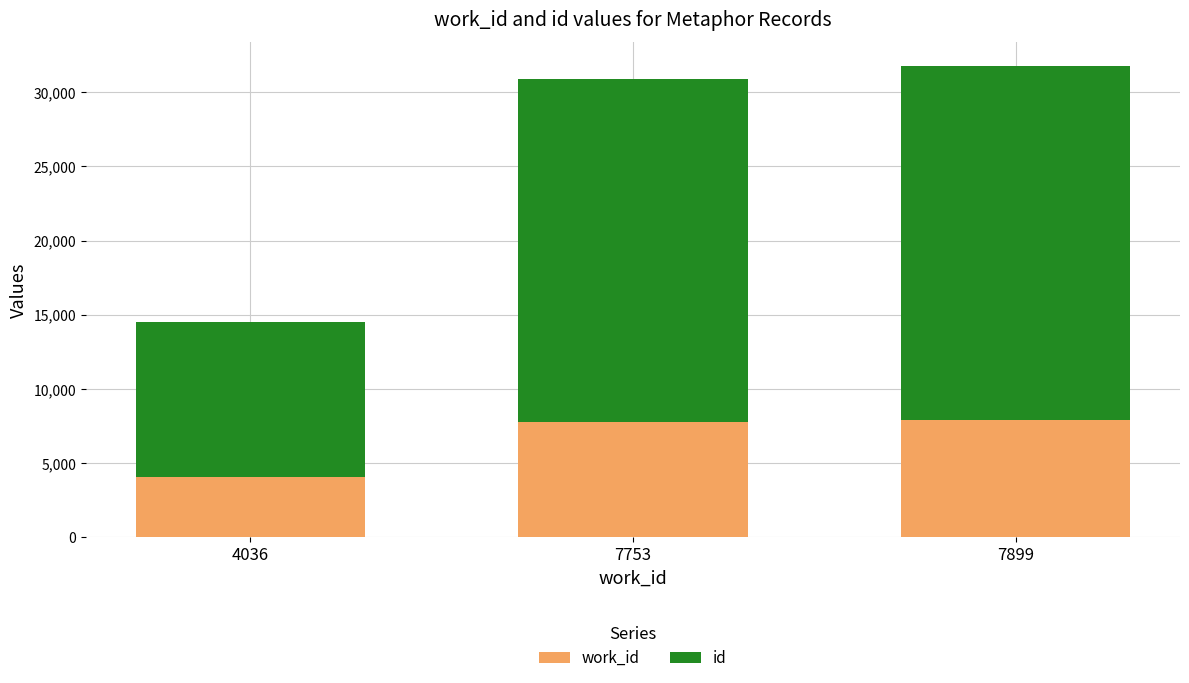

How many categories are shown in the chart?

3